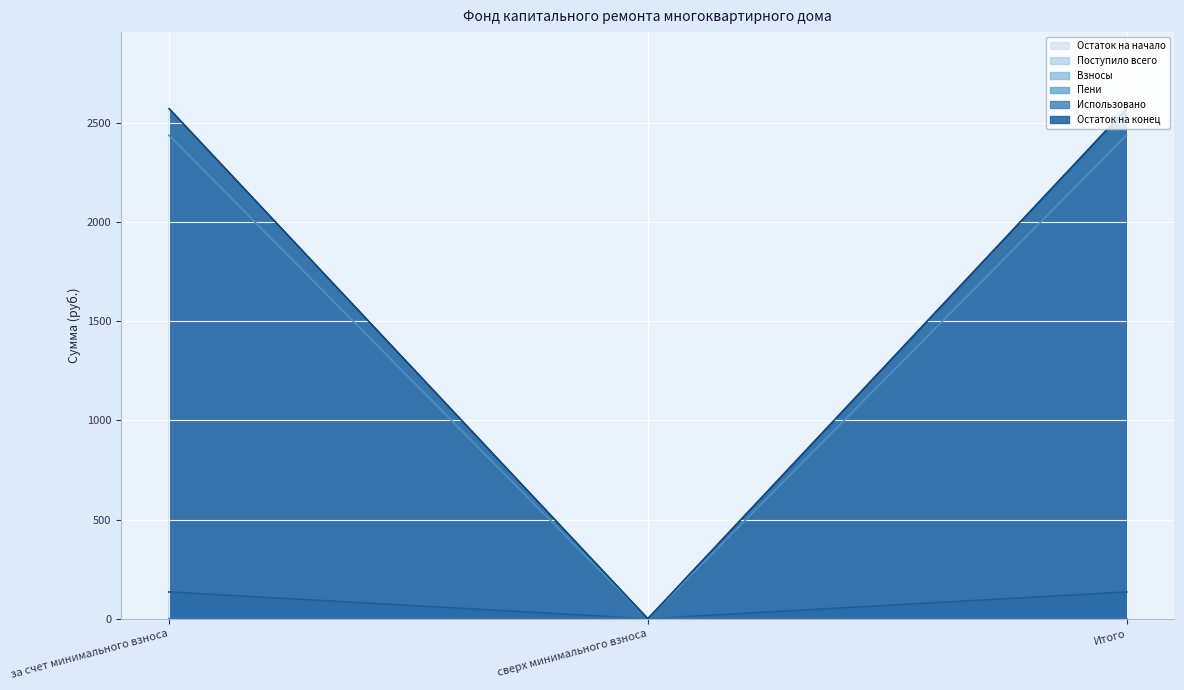

What is the average value of the Пени series?

89.8